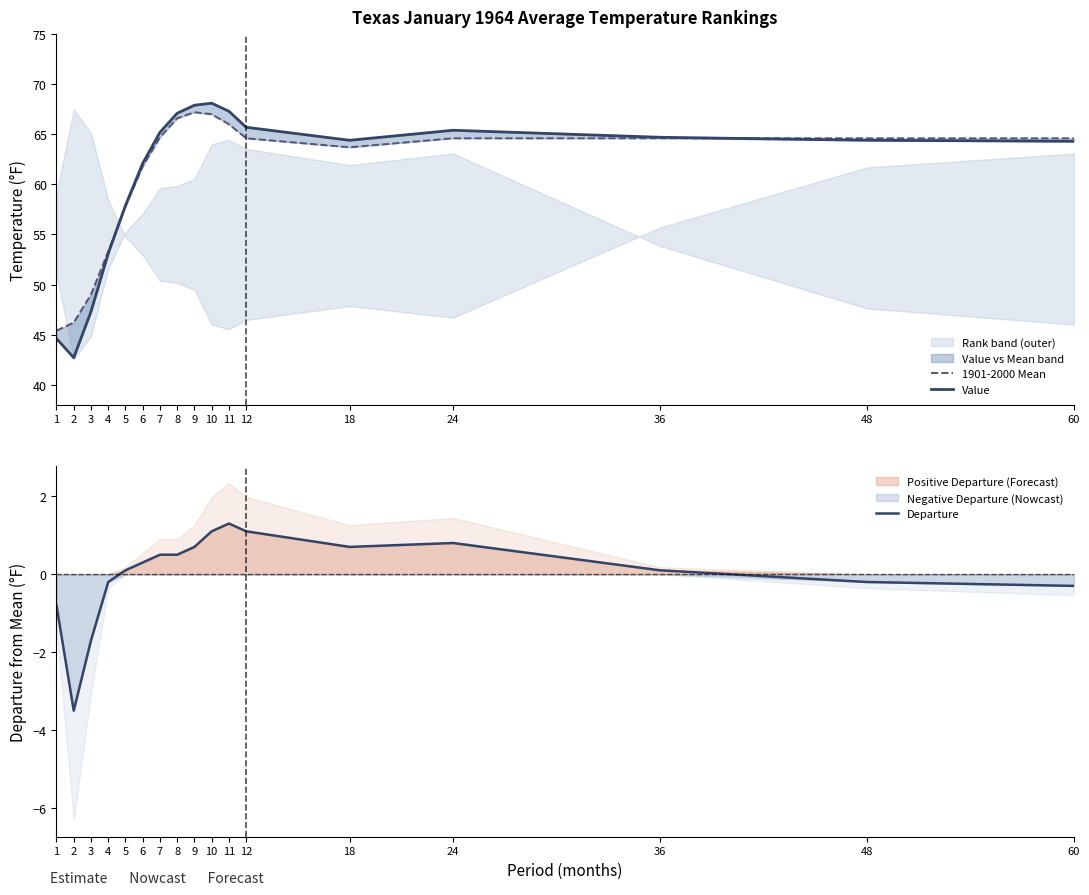

The value of Departure at 4 is -0.3. True or false?

False